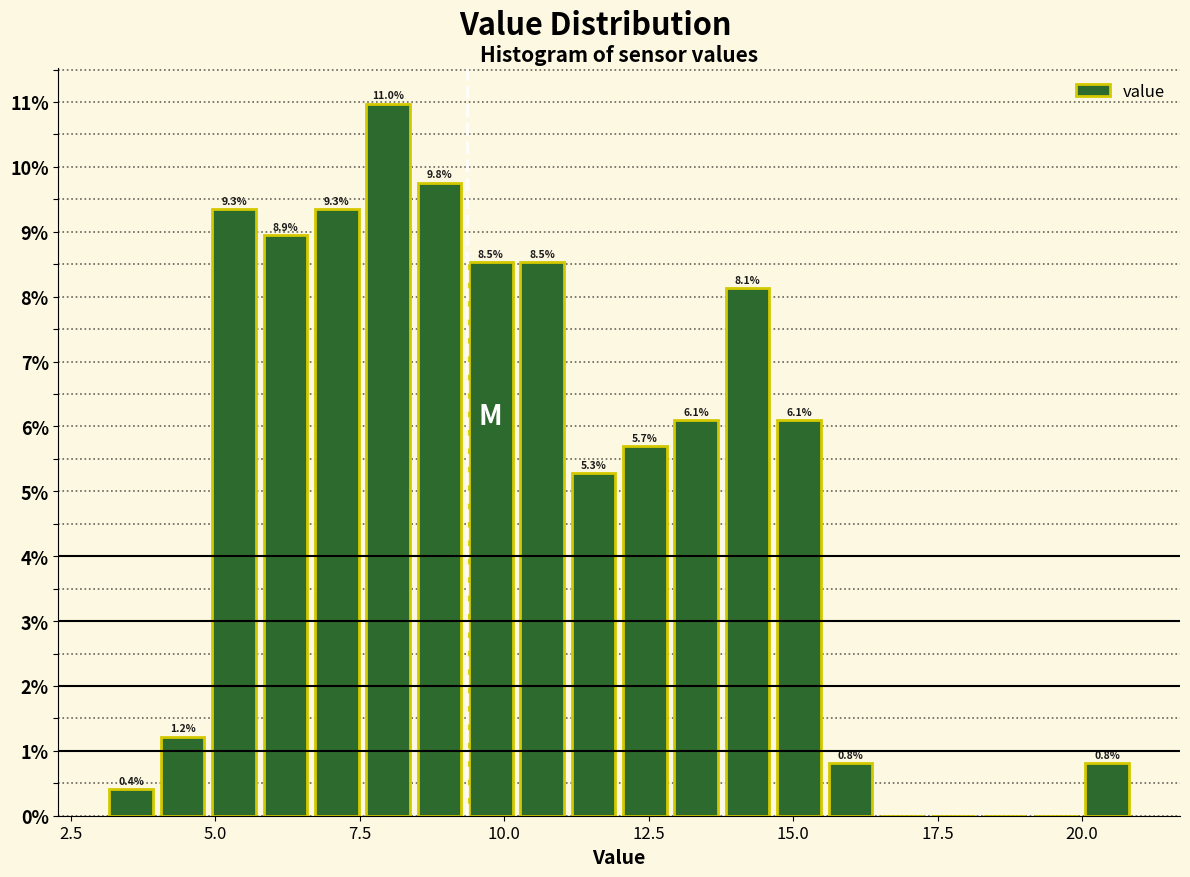

Around what value on the x-axis is the tallest bar? Give the approximate position of its centre, as read against the axis.

8.0